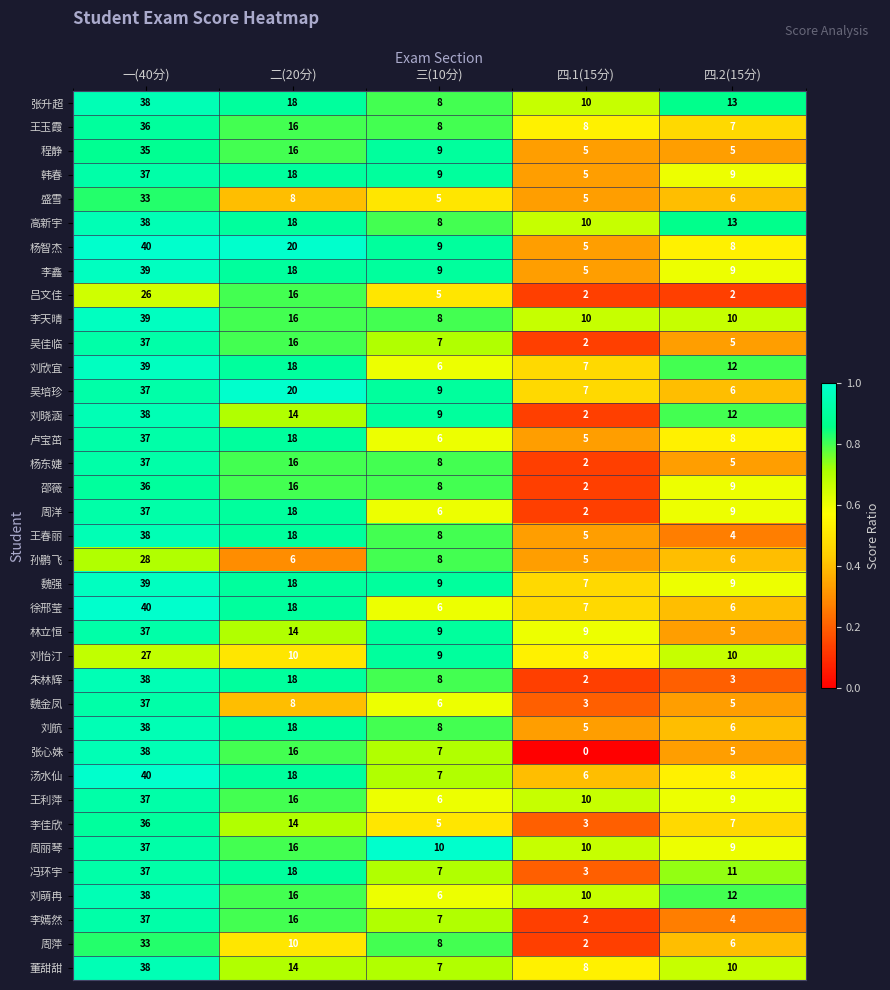

How many series are shown in this chart?

37